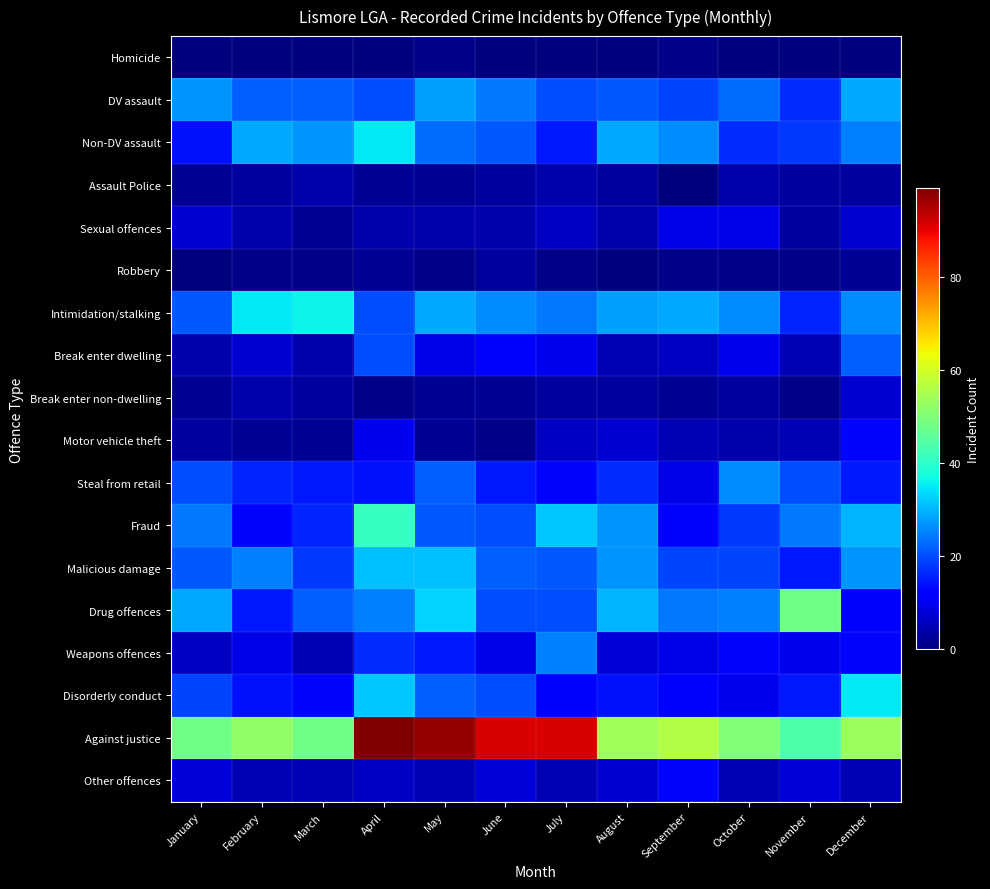

Count the number of data series in this chart.

18